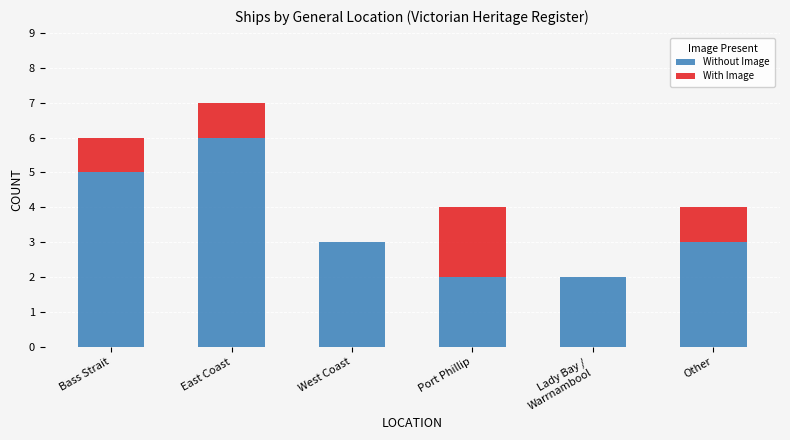

What is the sum of the Without Image values at East Coast and Other?

9